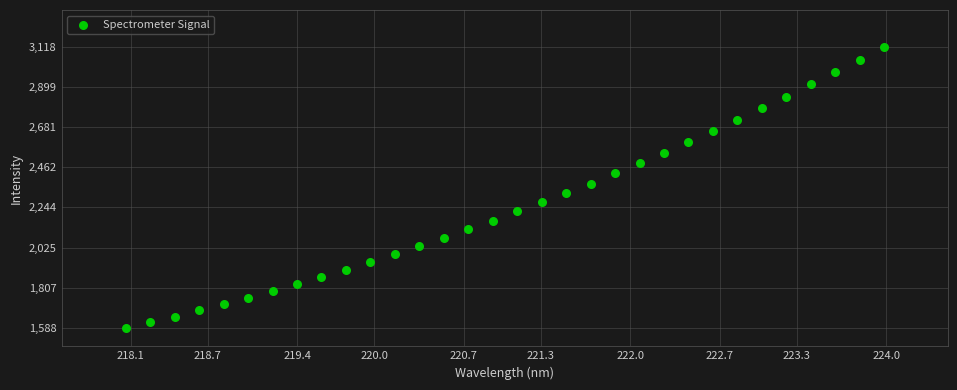

What is the range of X values (max minus min)?

5.9